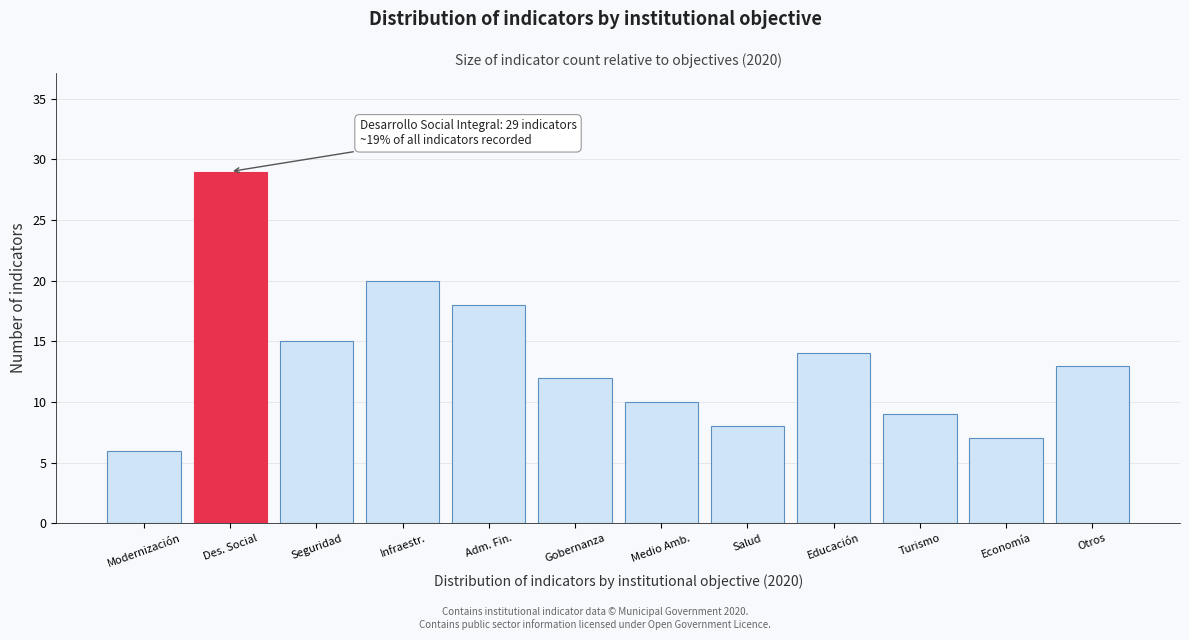

Reading left to right, transcribe all the data shown in this chart.

Modernización=6	Des. Social=29	Seguridad=15	Infraestr.=20	Adm. Fin.=18	Gobernanza=12	Medio Amb.=10	Salud=8	Educación=14	Turismo=9	Economía=7	Otros=13